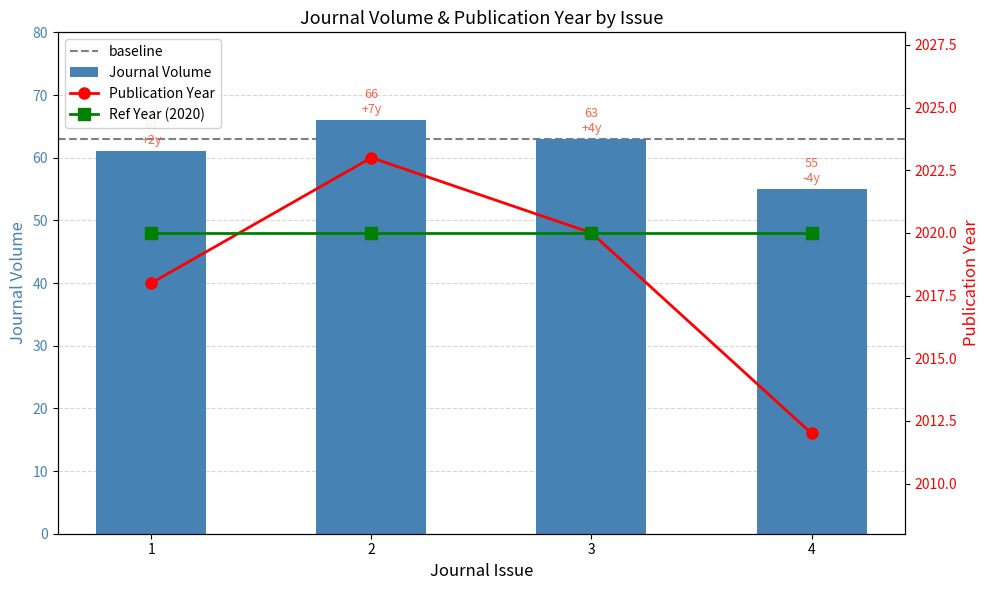

What is the difference between the Publication Year values at 4 and 3?

8